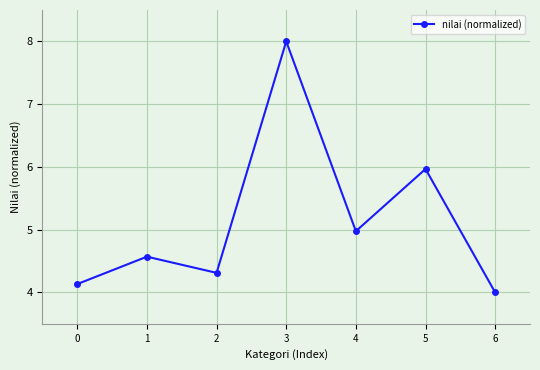

Which has a higher value, 0 or 4?

4